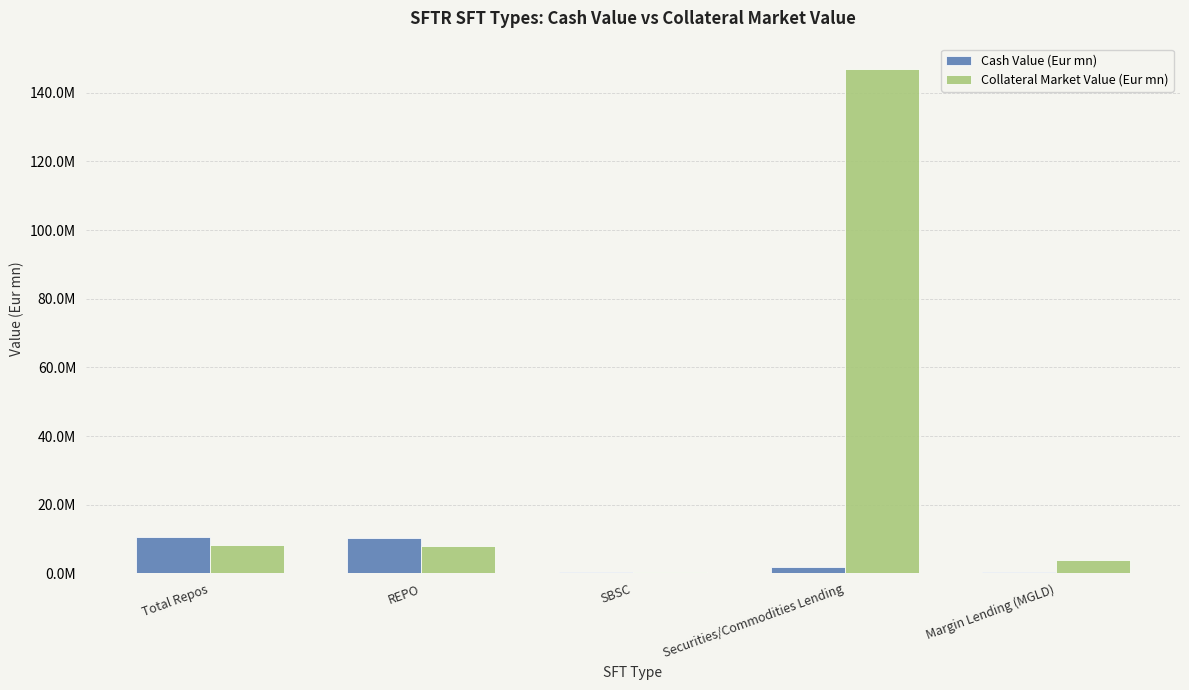

Which series has the widest spread of values?

Collateral Market Value (Eur mn)